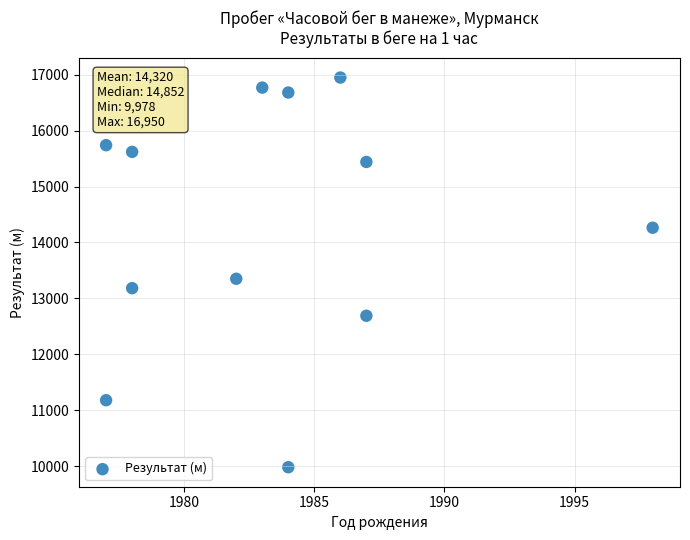

What is the range of X values (max minus min)?

21